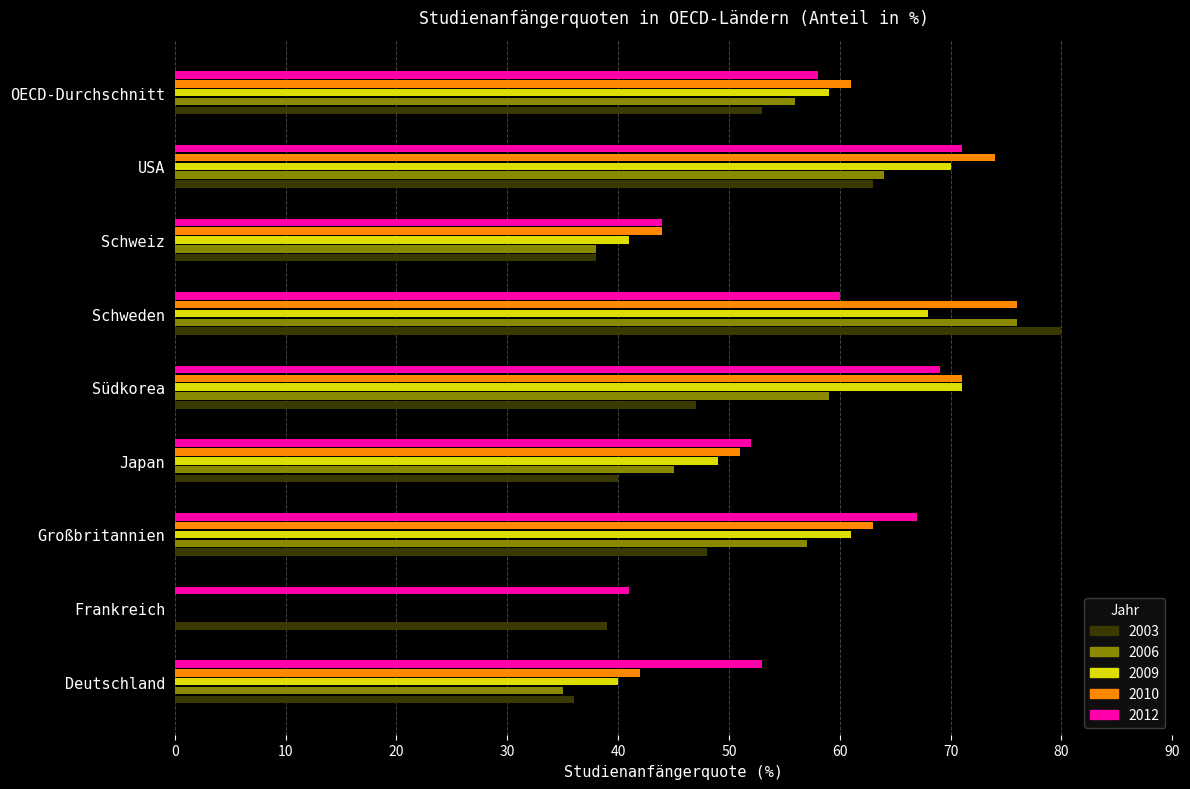

What are all the series names shown in the legend?

2003, 2006, 2009, 2010, 2012